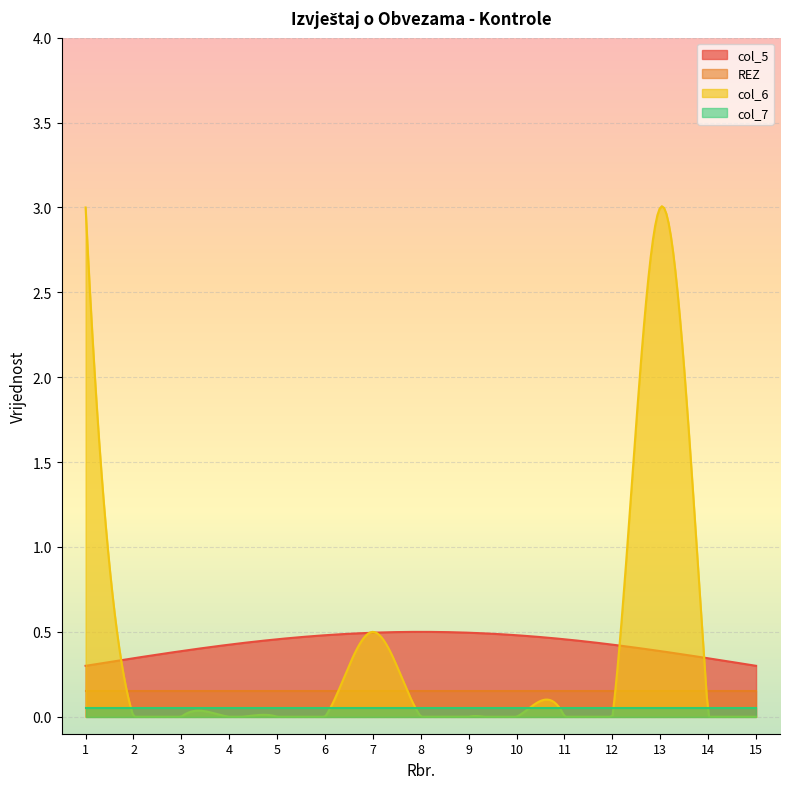

Which series has the widest spread of values?

col_6